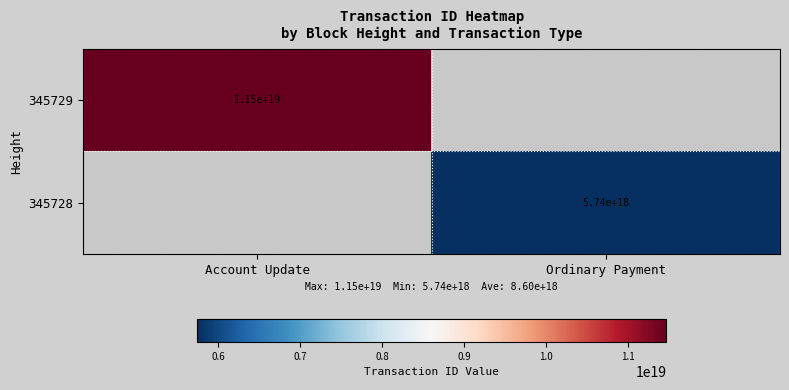

The value of 345729 at Account Update is 19498870440936632320. True or false?

False